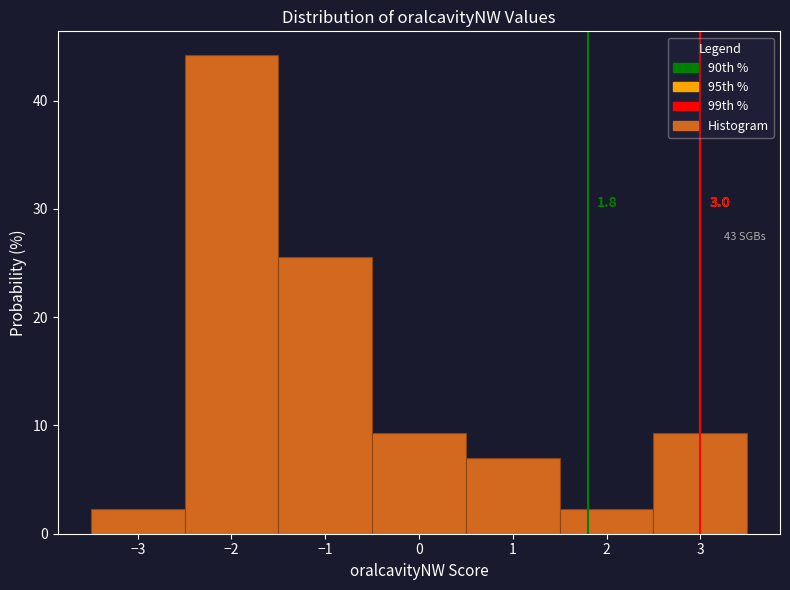

Over which range of the x-axis is the bar tallest?

-2.5 to -1.5